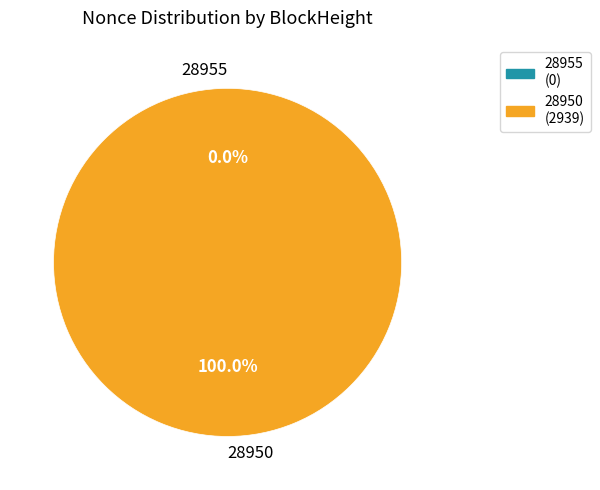

How many slices are in this pie chart?

2